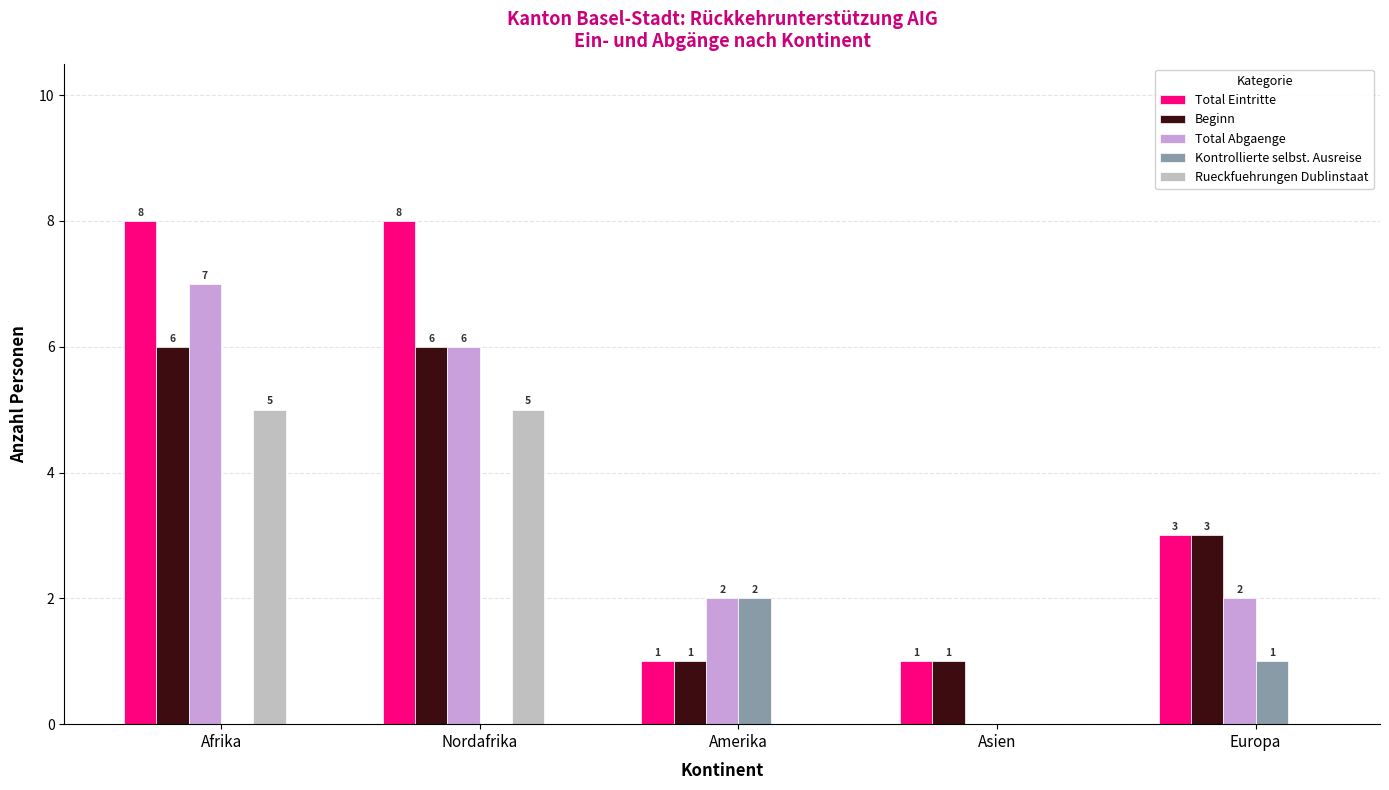

Between Afrika and Amerika, which series saw the biggest shift?

Total Eintritte